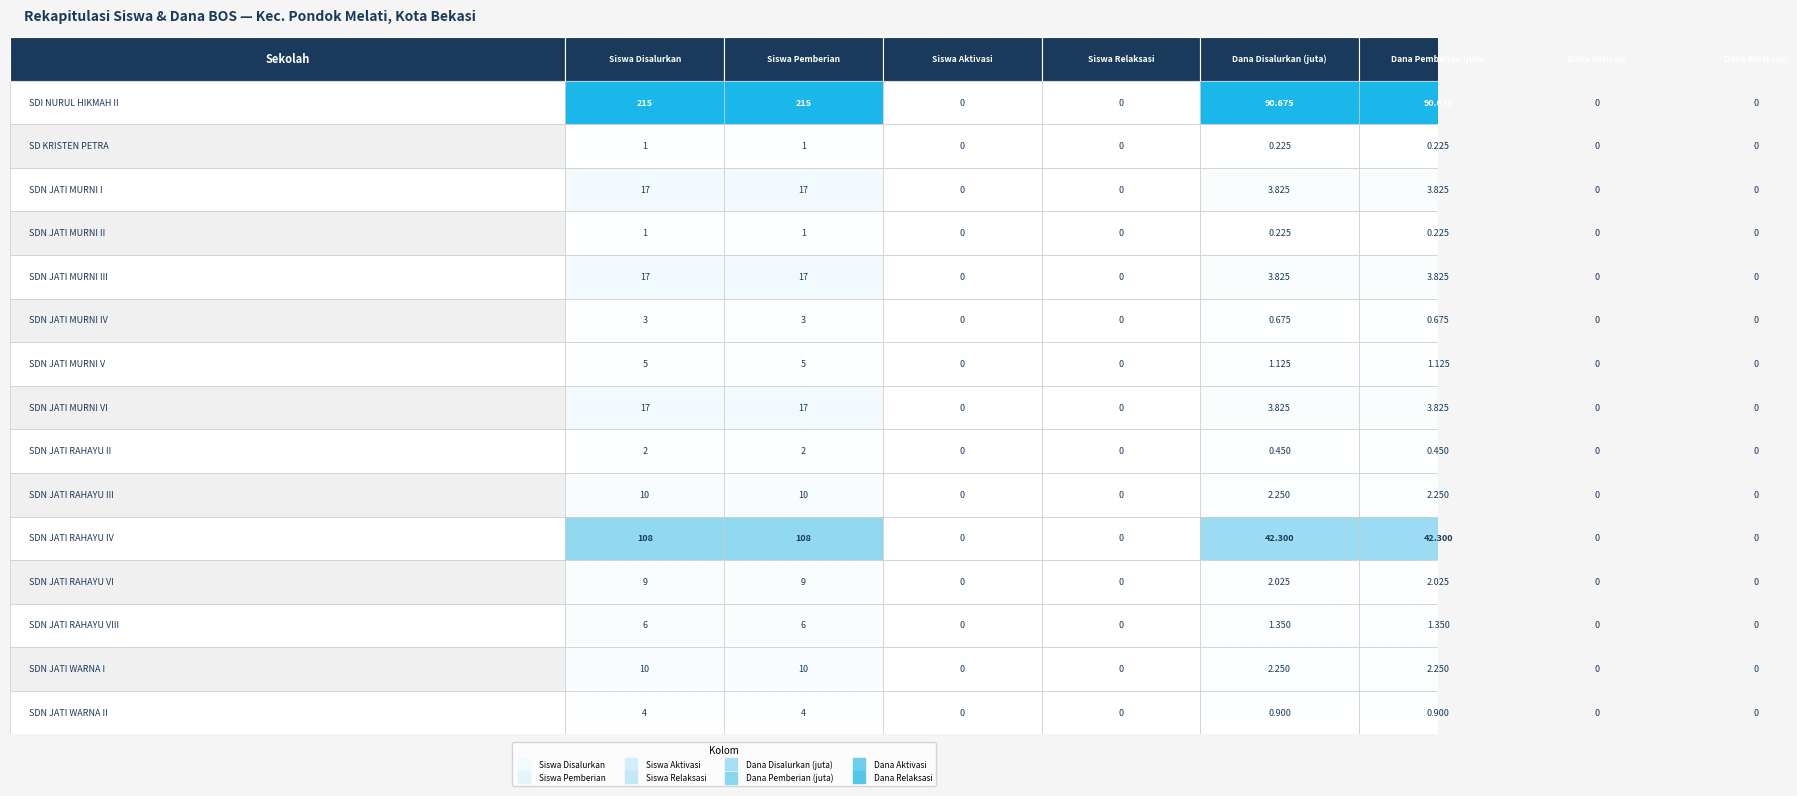

What is the greatest value displayed?

215.0